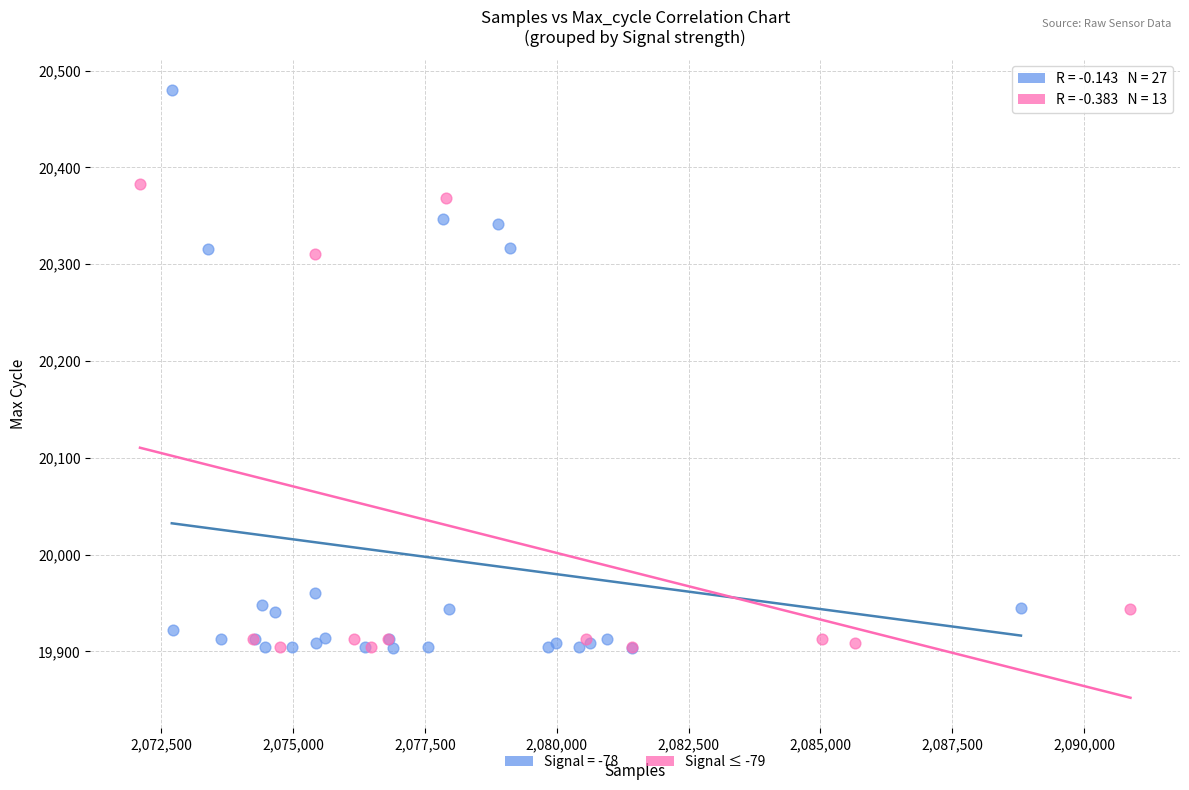

Which series has the largest Y range (max minus min)?

Signal = -78